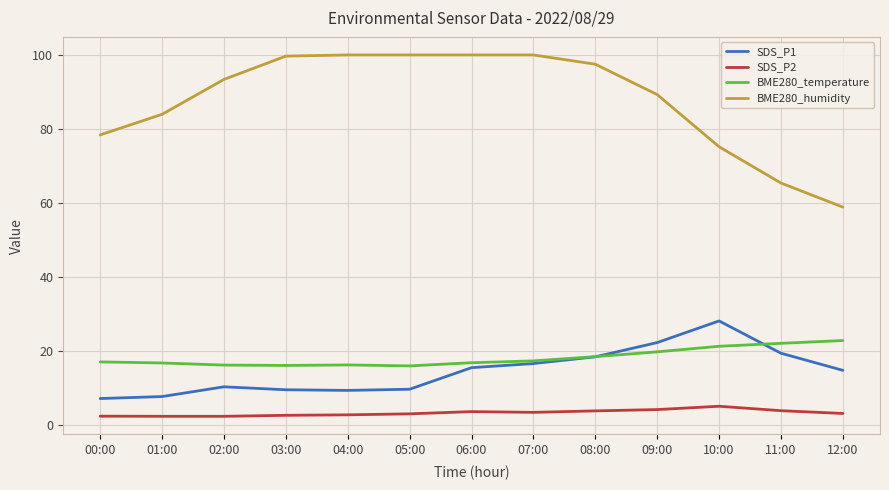

True or false: BME280_humidity and SDS_P2 cross at least once.

False